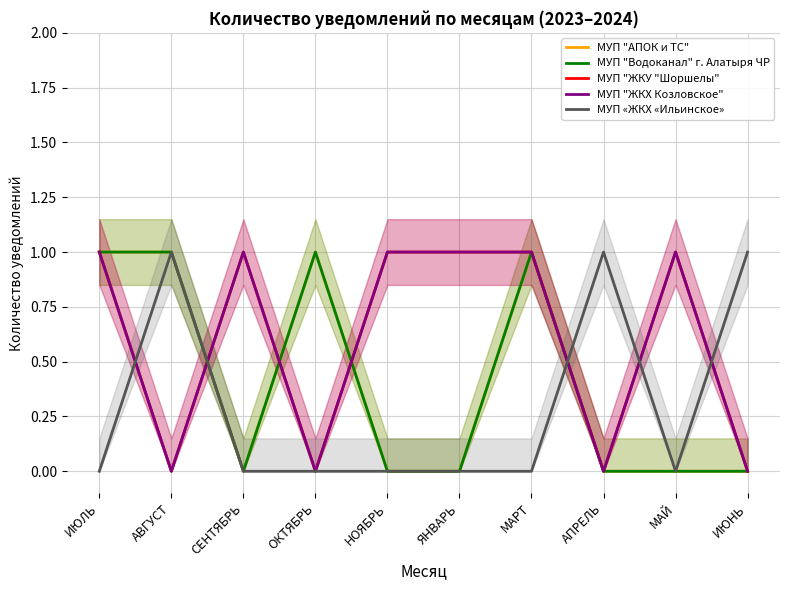

Which series has the largest range (max minus min)?

МУП "АПОК и ТС"